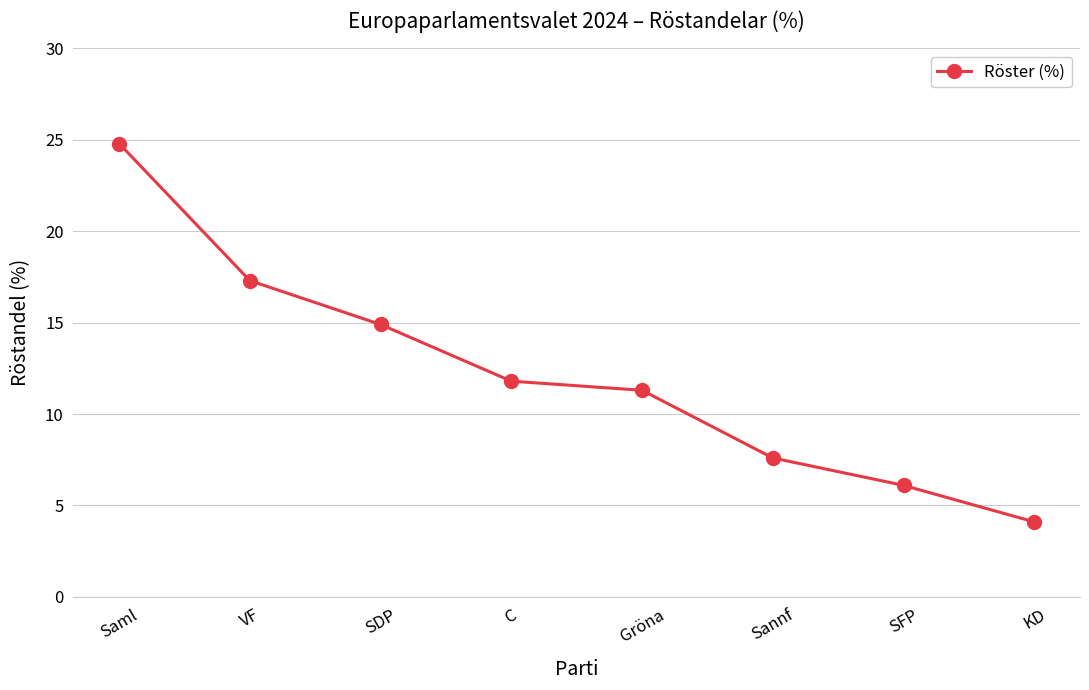

What is the label of the 5th point from the left?

Gröna